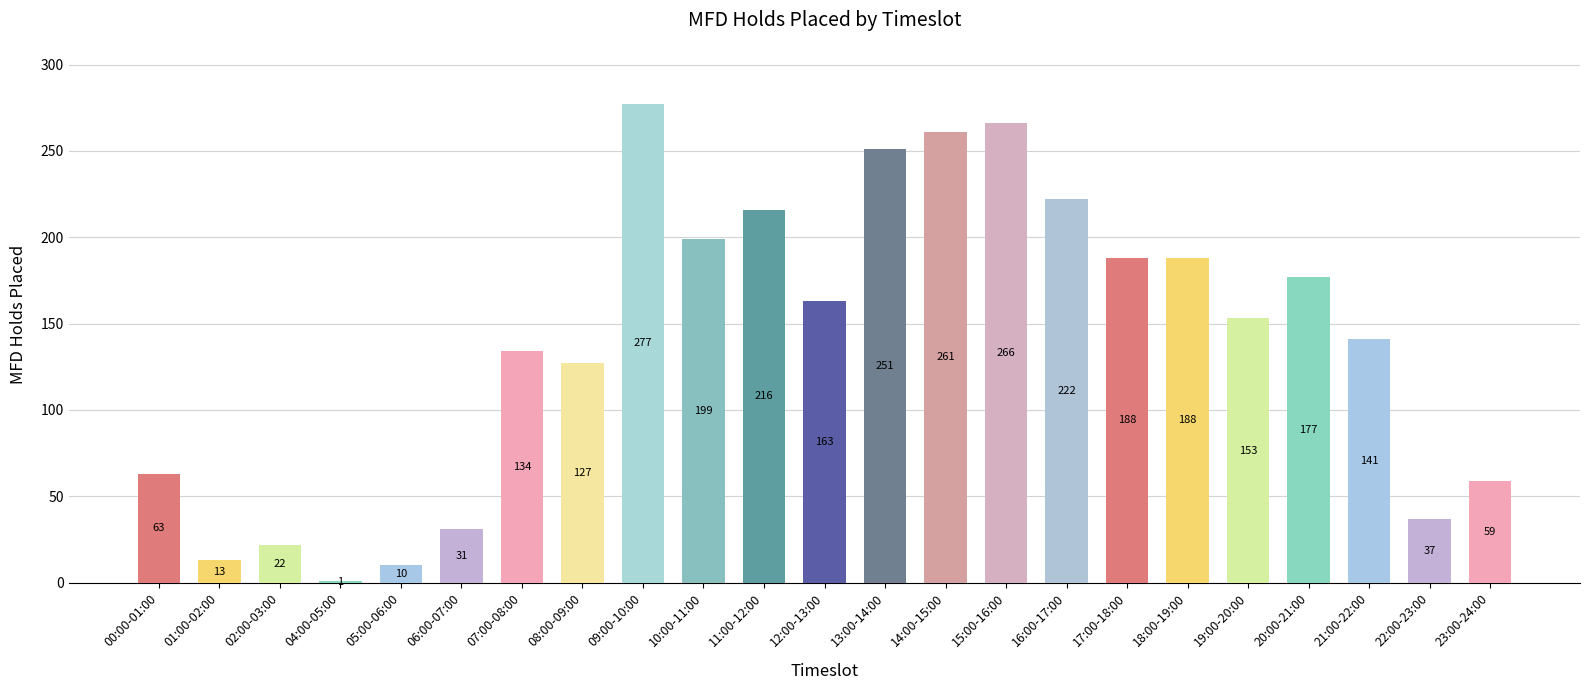

What is the sum of all values?

3199